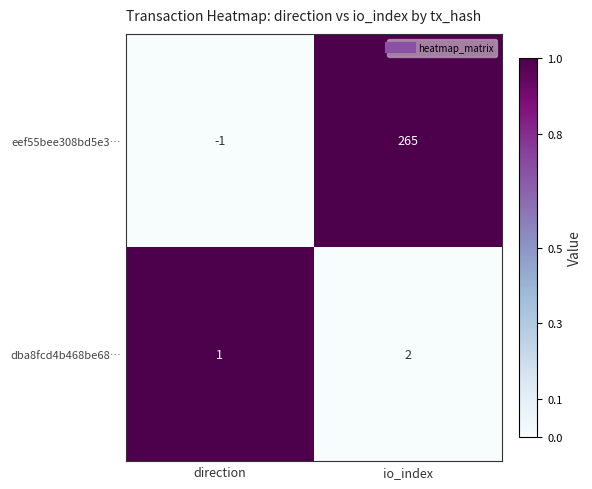

What is the total value across all series at io_index?

267